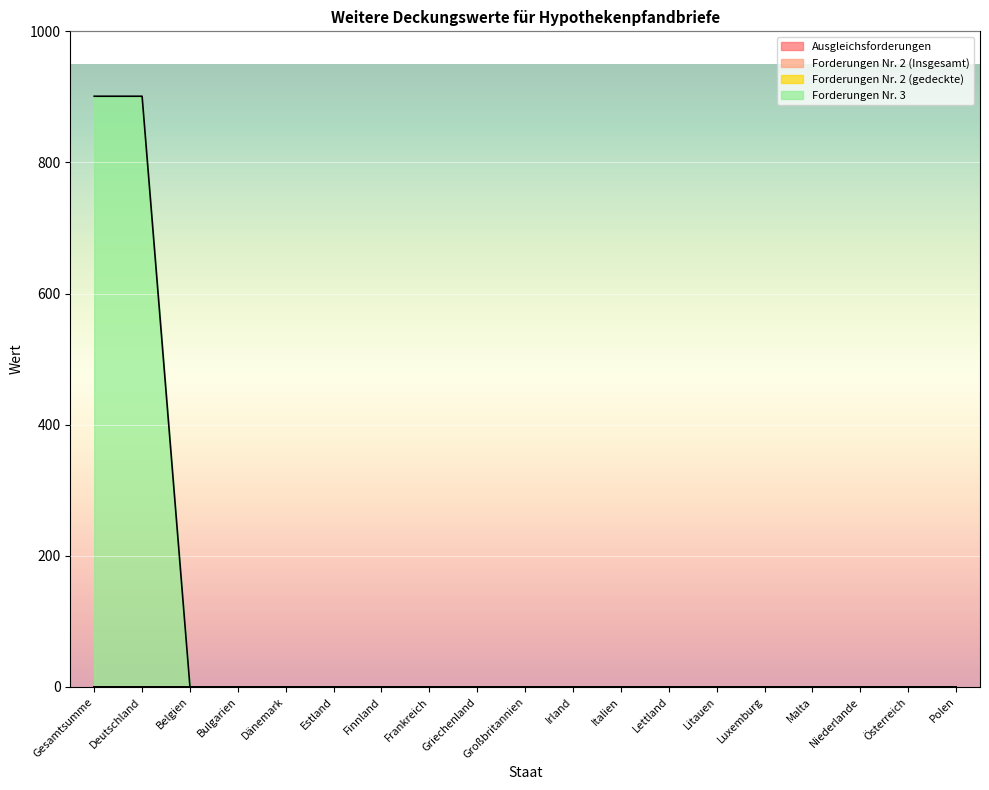

Reading left to right, transcribe all the data shown in this chart.

Ausgleichsforderungen: Gesamtsumme=0	Deutschland=0	Belgien=0	Bulgarien=0	Dänemark=0	Estland=0	Finnland=0	Frankreich=0	Griechenland=0	Großbritannien=0	Irland=0	Italien=0	Lettland=0	Litauen=0	Luxemburg=0	Malta=0	Niederlande=0	Österreich=0	Polen=0
Forderungen Nr. 2 (Insgesamt): Gesamtsumme=0	Deutschland=0	Belgien=0	Bulgarien=0	Dänemark=0	Estland=0	Finnland=0	Frankreich=0	Griechenland=0	Großbritannien=0	Irland=0	Italien=0	Lettland=0	Litauen=0	Luxemburg=0	Malta=0	Niederlande=0	Österreich=0	Polen=0
Forderungen Nr. 2 (gedeckte): Gesamtsumme=0	Deutschland=0	Belgien=0	Bulgarien=0	Dänemark=0	Estland=0	Finnland=0	Frankreich=0	Griechenland=0	Großbritannien=0	Irland=0	Italien=0	Lettland=0	Litauen=0	Luxemburg=0	Malta=0	Niederlande=0	Österreich=0	Polen=0
Forderungen Nr. 3: Gesamtsumme=901	Deutschland=901	Belgien=0	Bulgarien=0	Dänemark=0	Estland=0	Finnland=0	Frankreich=0	Griechenland=0	Großbritannien=0	Irland=0	Italien=0	Lettland=0	Litauen=0	Luxemburg=0	Malta=0	Niederlande=0	Österreich=0	Polen=0